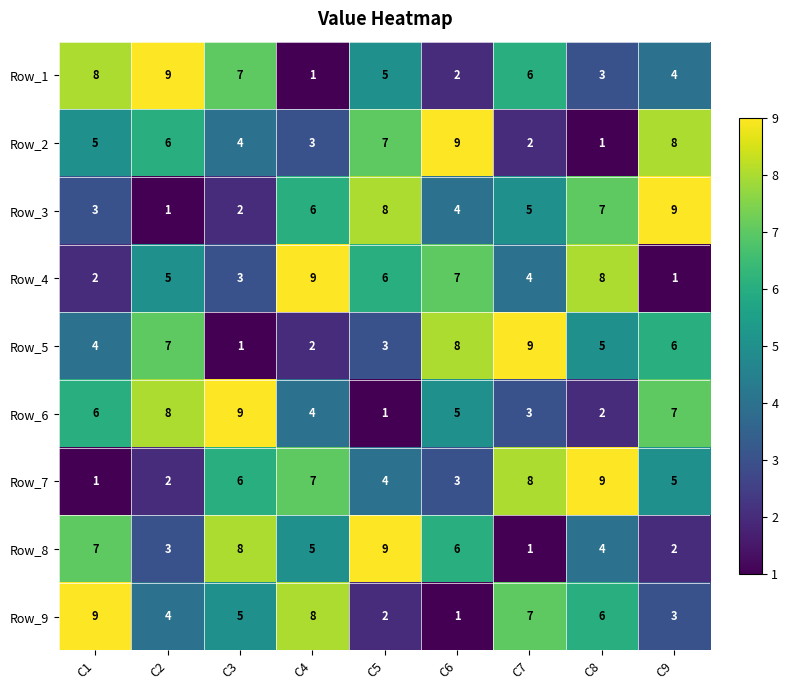

Which category has the lowest value in the Row_2 series?

C8